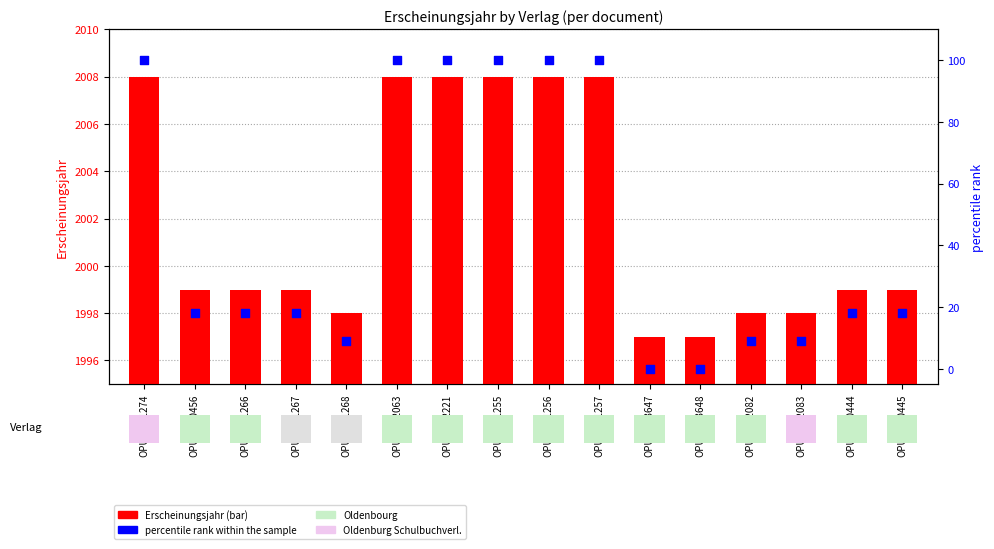

What is the total value across all series at OPUS4-23648?

1997.0